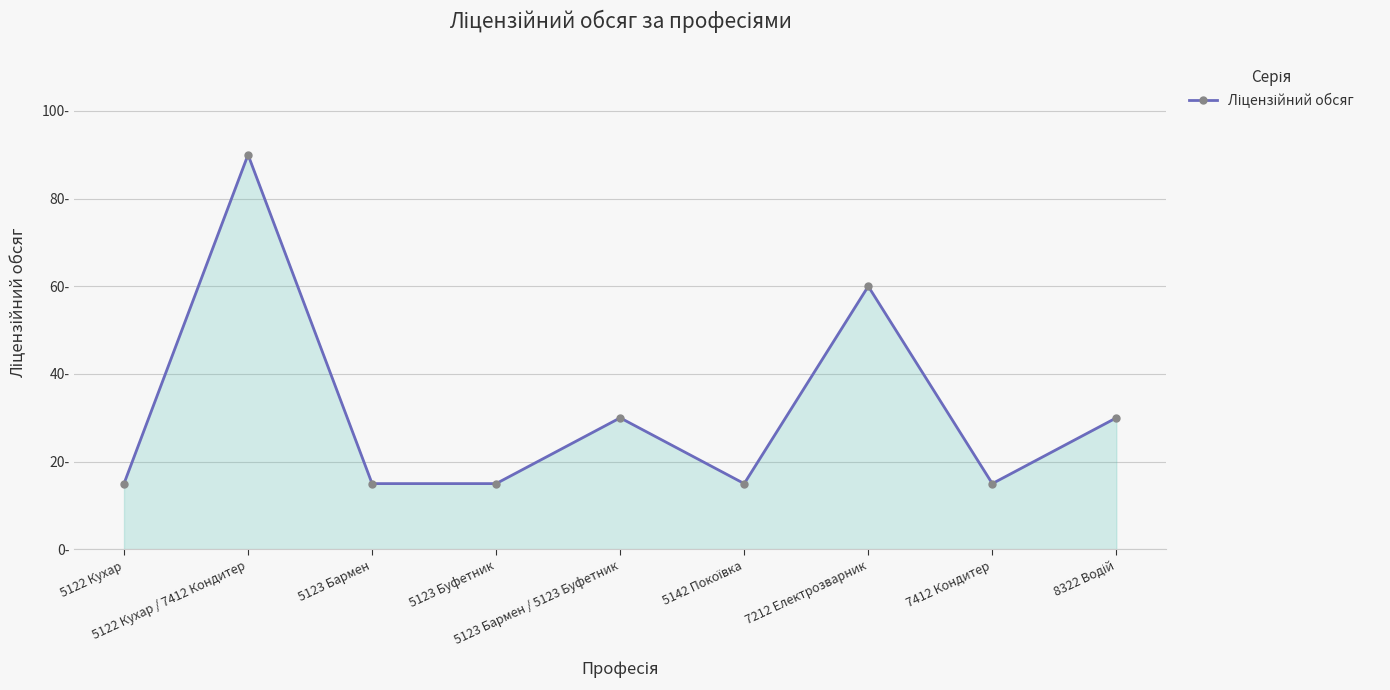

At which label is the value closest to 52?

7212 Електрозварник